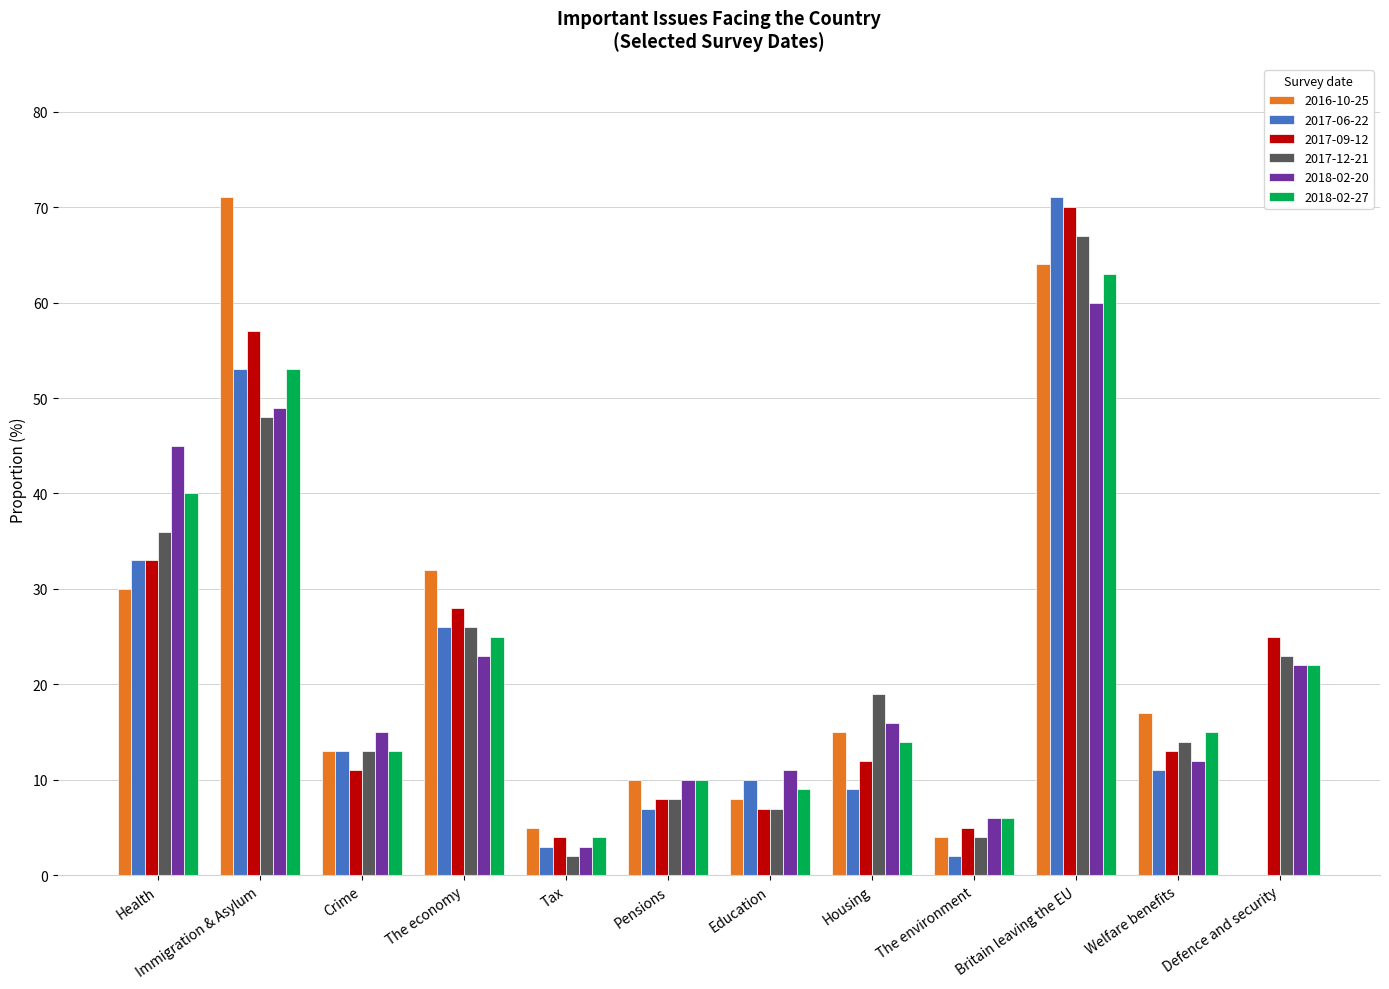

Between Immigration & Asylum and Tax, which series saw the biggest shift?

2016-10-25